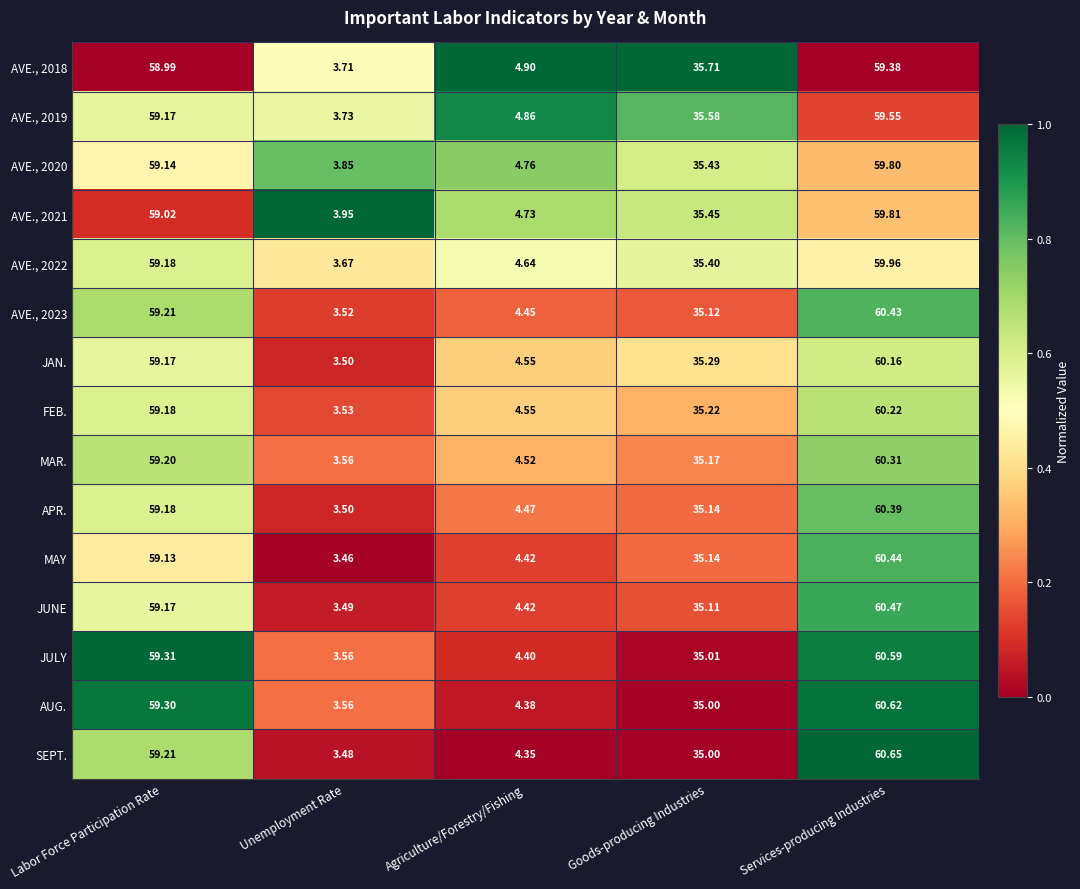

Which category has the highest value in the AVE., 2023 series?

Services-producing Industries